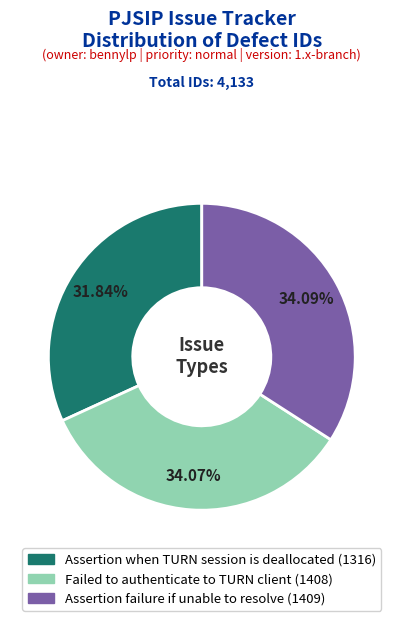

To the nearest percent, what portion does Assertion when TURN session is deallocated represent?

32%